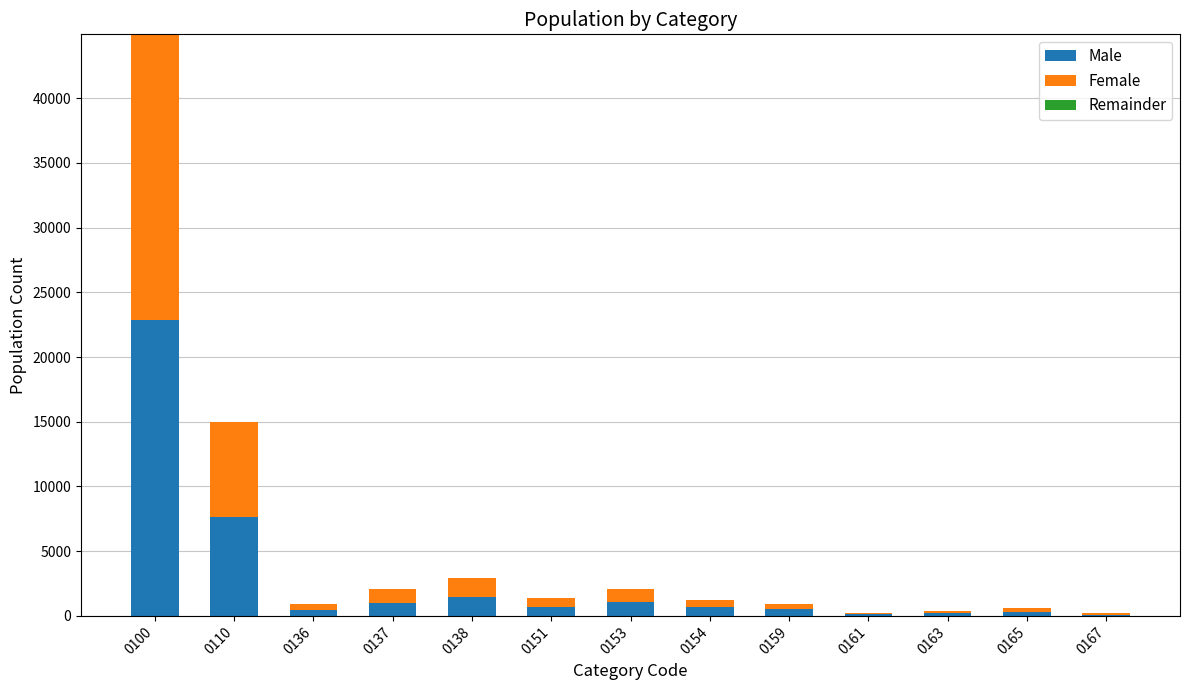

At which category is the sum across all series the highest?

0100